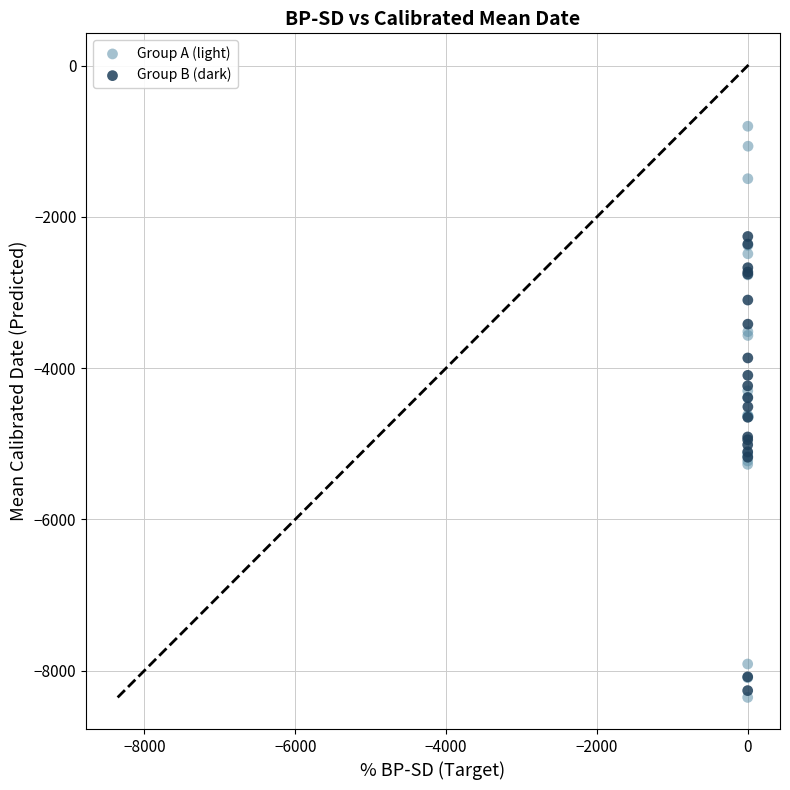

Which series has the largest Y range (max minus min)?

Group A (light)